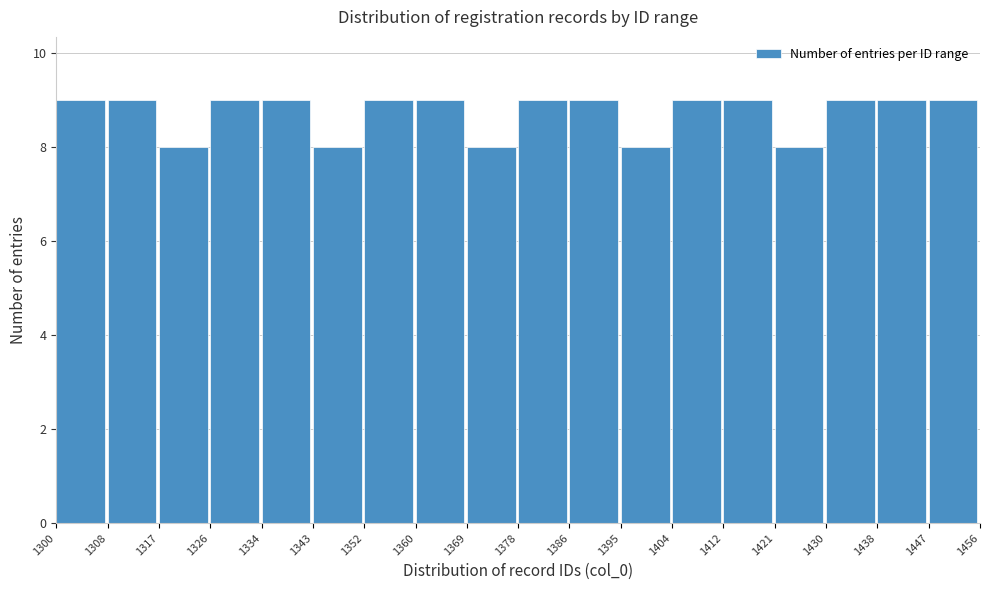

What is the height of the bar covering 1326 to 1334 on the x-axis? The values are not printed on the chart, so give them approximately, as read against the axis.

9